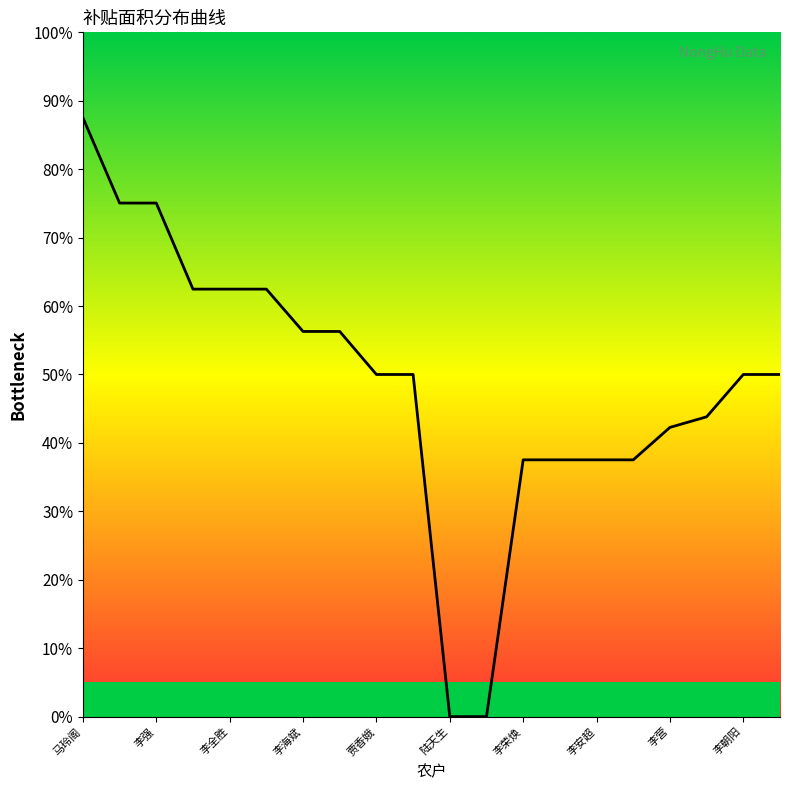

Which has a higher value, 李全胜 or 马玲阁?

马玲阁